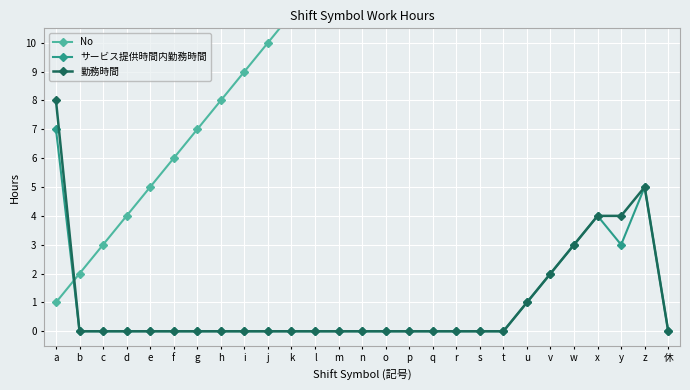

How many values in the No series are below 14?

13